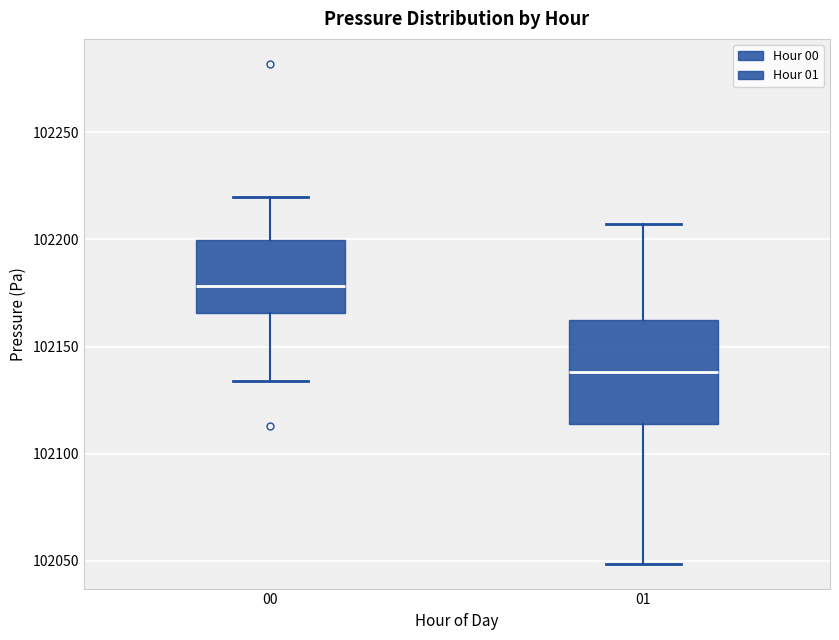

Which box is the tallest, from its lower edge to its upper edge?

01